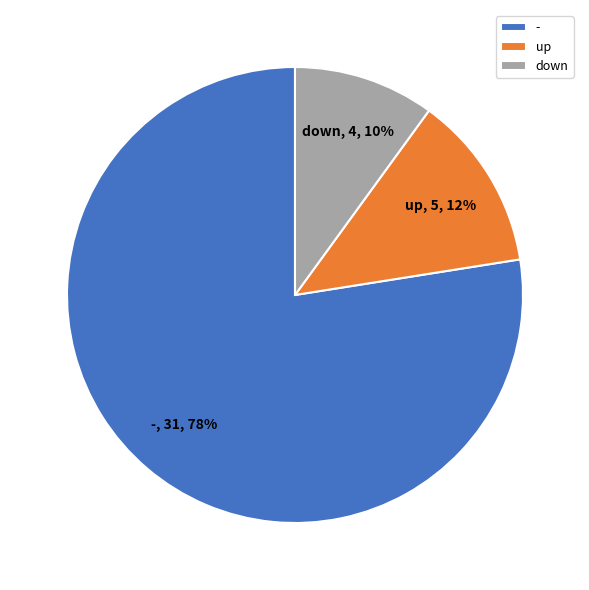

Combined, do - and down account for over 50%?

Yes